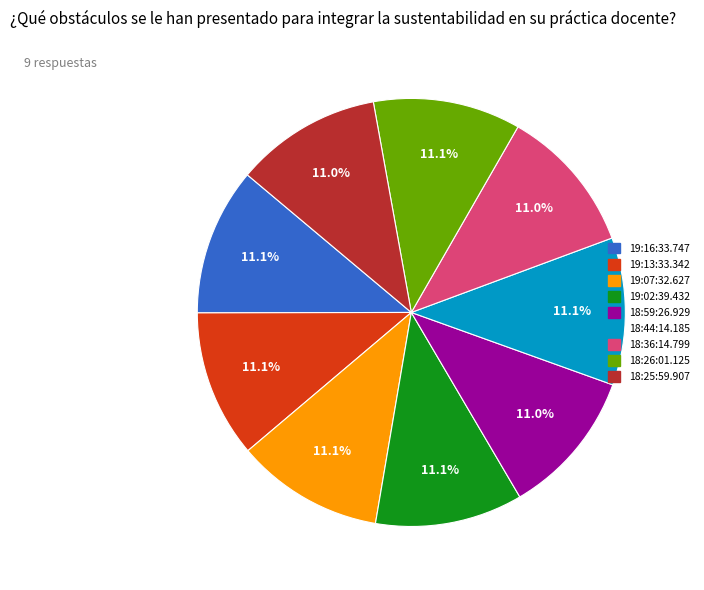

What percentage is the 18:59:26.929 slice, to the nearest percent?

11%